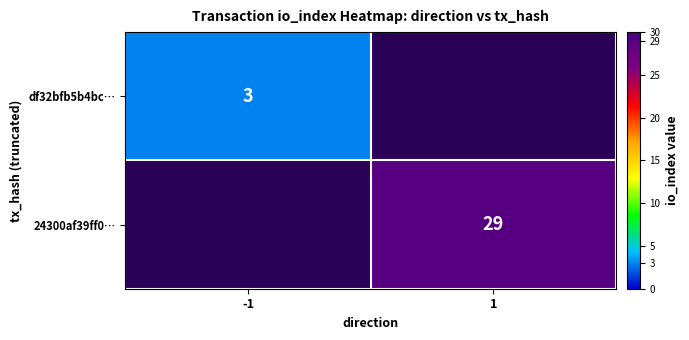

What is the smallest value displayed?

3.0